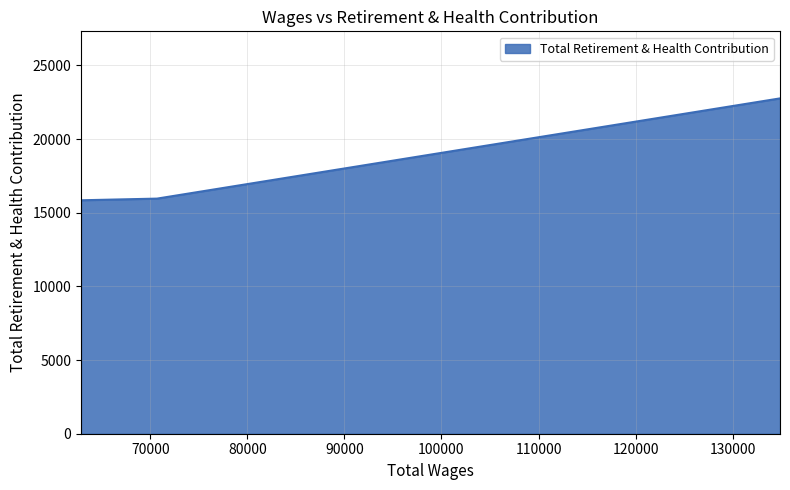

What is the difference between the maximum and minimum values?

6916